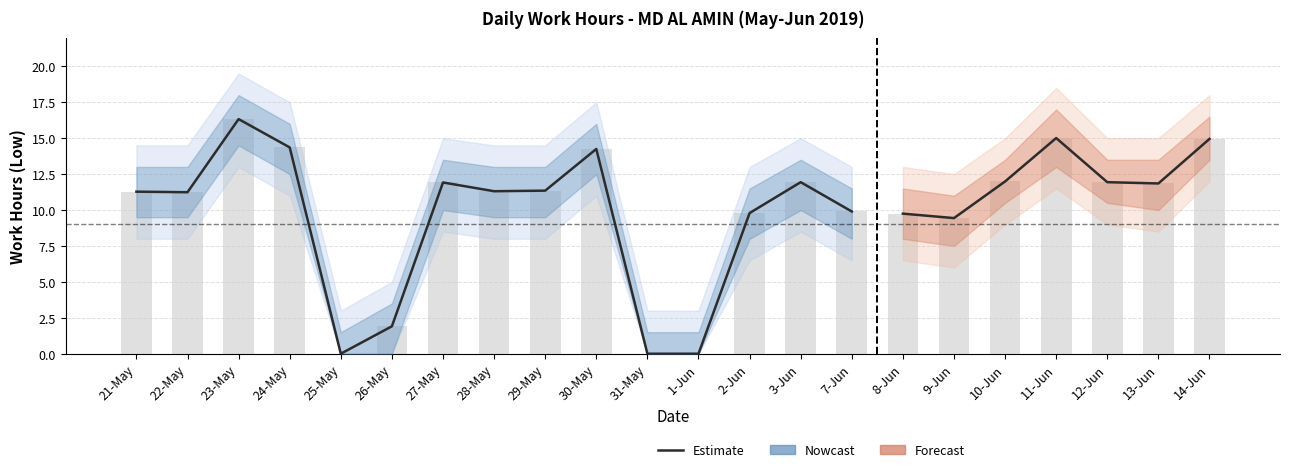

What is the change in value from 29-May to 14-Jun?

+3.6